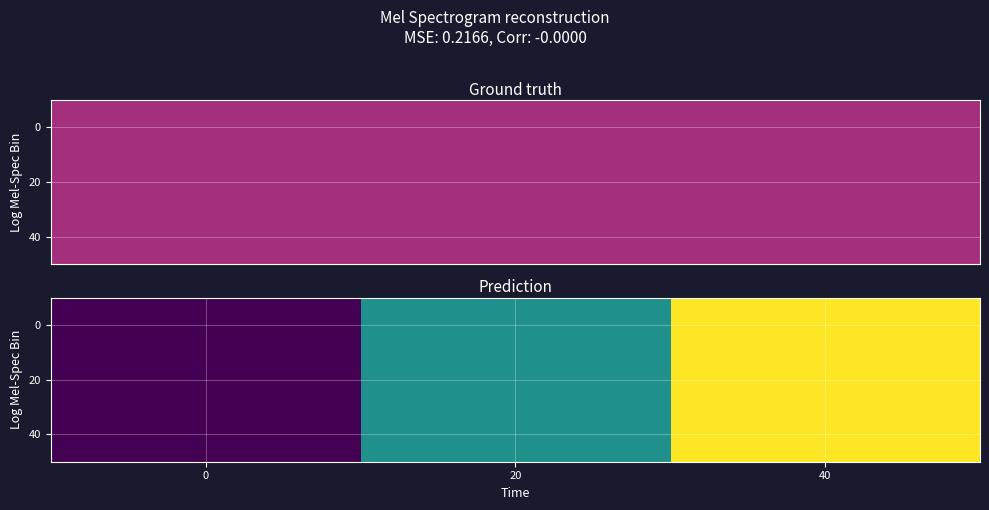

The 0 series shows 102.7 at 40. True or false?

False